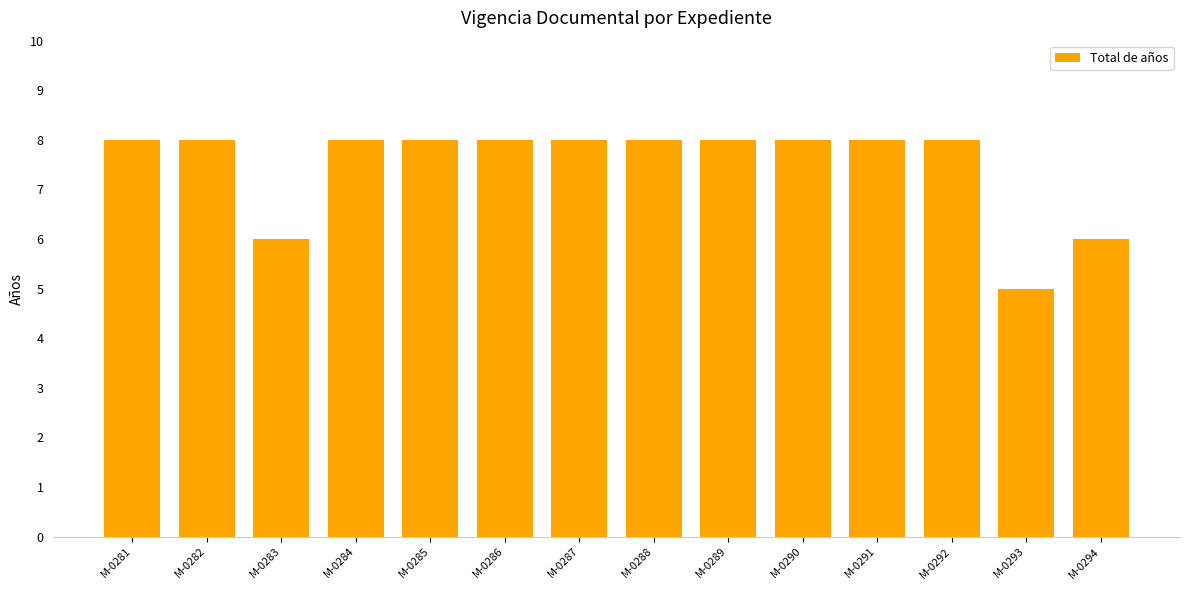

Which category has the lowest value across all series?

M-0293